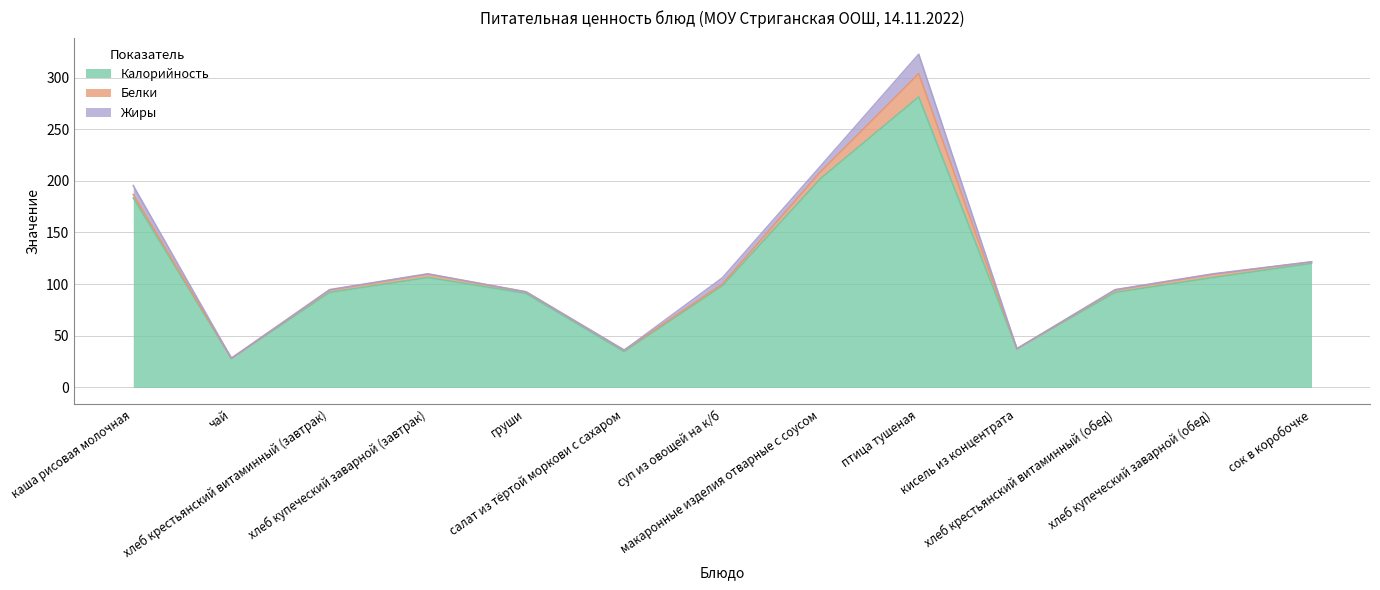

Is the value of Белки at хлеб купеческий заварной (завтрак) greater than the value of Жиры at макаронные изделия отварные с соусом?

No